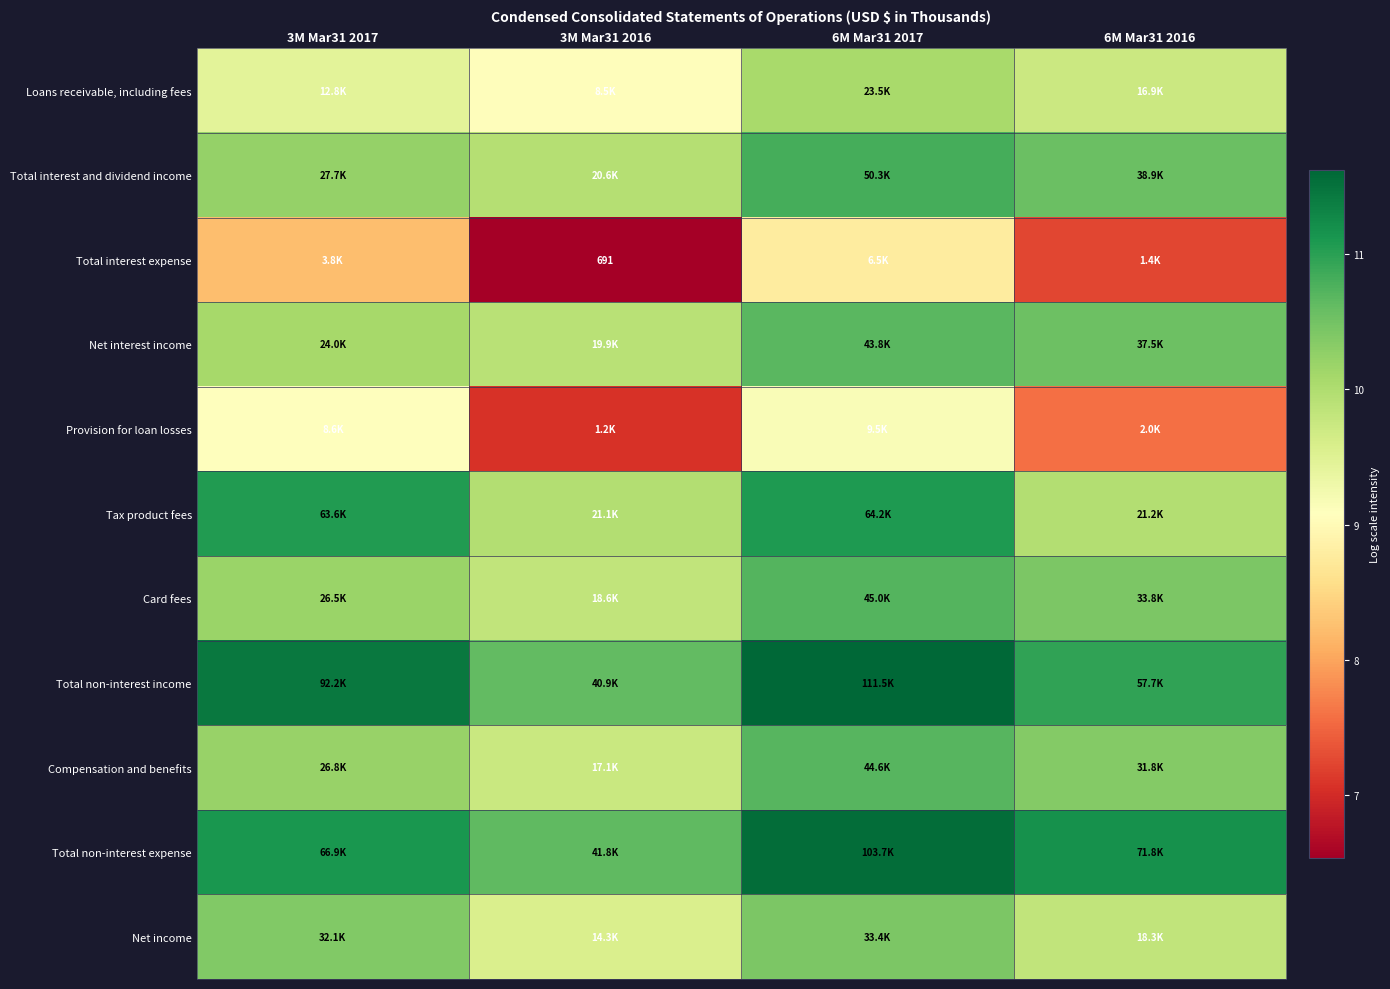

What is the difference between the maximum and minimum values in the Card fees series?

0.9